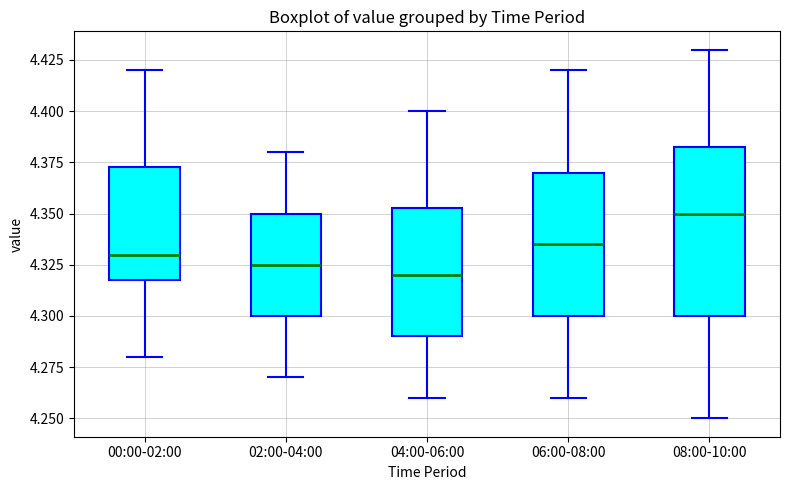

Reading left to right, transcribe this box plot: for each box, give where its median line is, the range the box spans, and where its two whiskers end, as read against the y-axis. The values are not printed on the chart, so give them approximately, as read against the axis.

00:00-02:00: median 4.330, box 4.320 to 4.375, whiskers 4.280 to 4.420
02:00-04:00: median 4.325, box 4.300 to 4.350, whiskers 4.270 to 4.380
04:00-06:00: median 4.320, box 4.290 to 4.355, whiskers 4.260 to 4.400
06:00-08:00: median 4.335, box 4.300 to 4.370, whiskers 4.260 to 4.420
08:00-10:00: median 4.350, box 4.300 to 4.385, whiskers 4.250 to 4.430